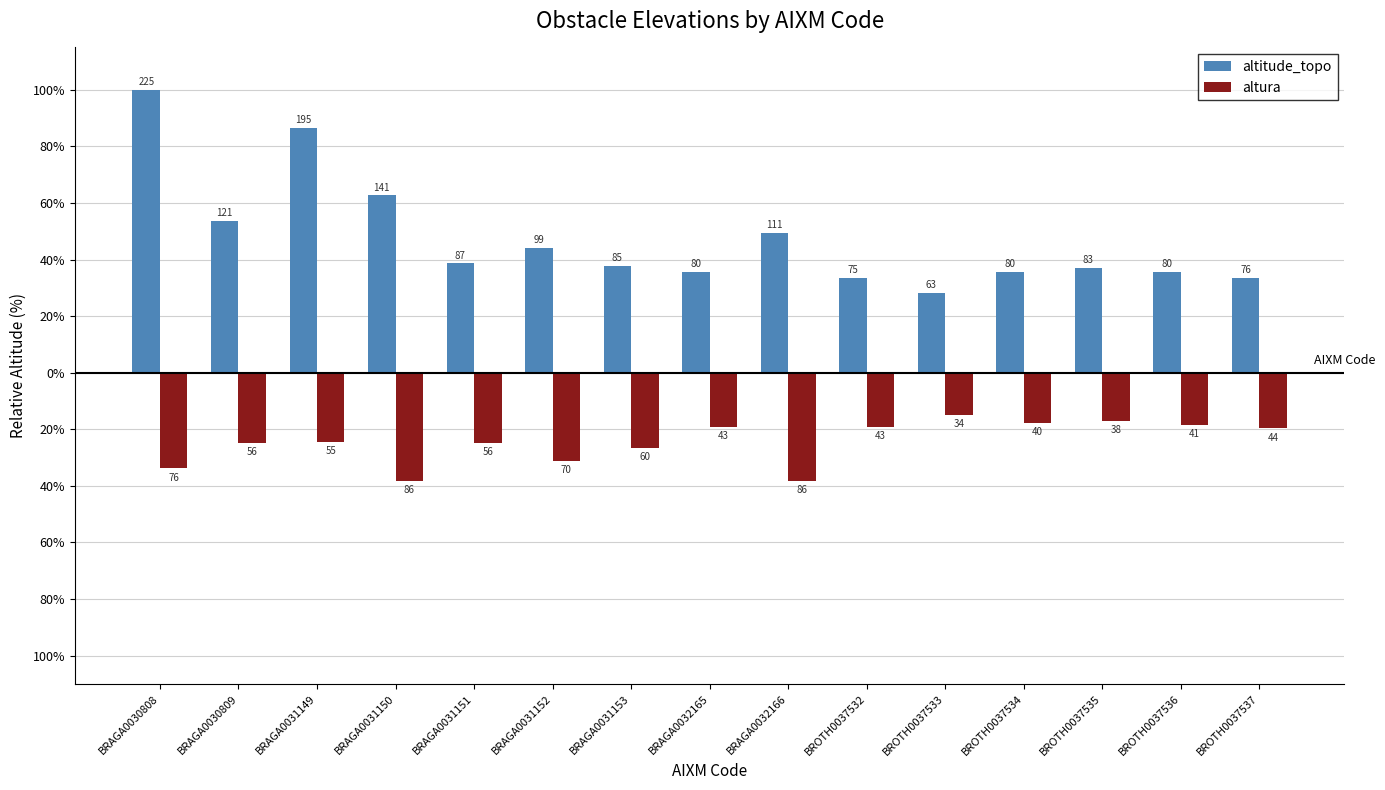

Rank the series at BROTH0037537 from highest to lowest value.

altitude_topo, altura